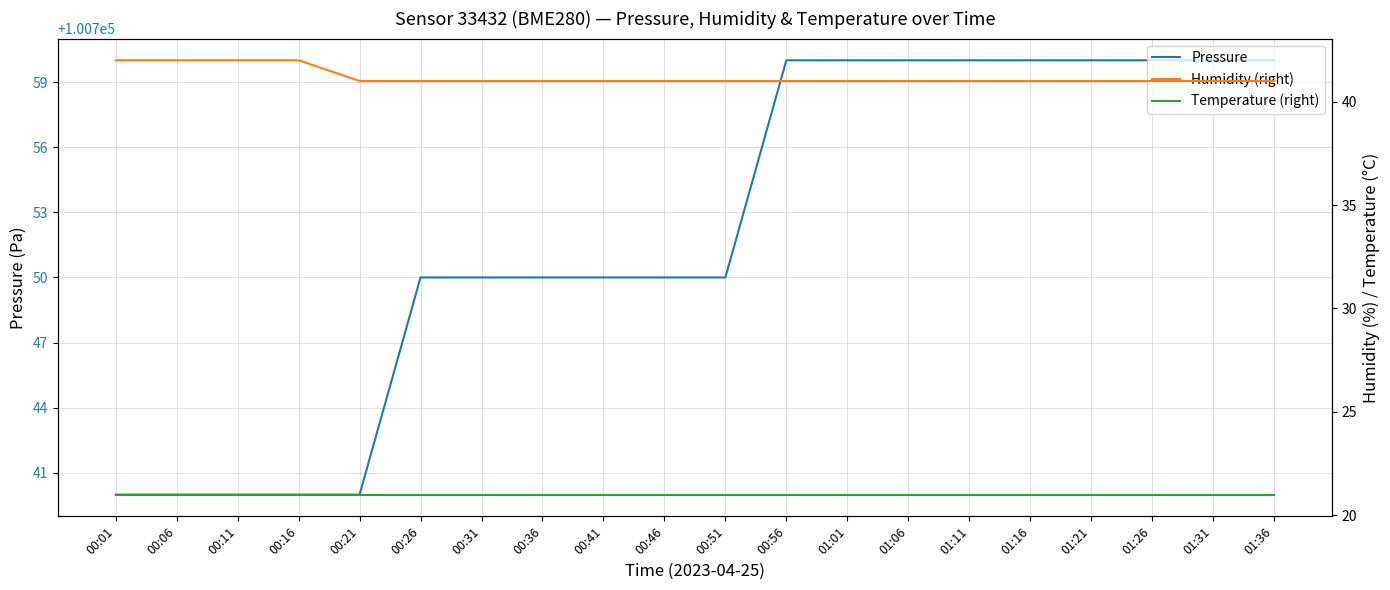

What is the sum of the Temperature (right) values at 00:31 and 01:16?

42